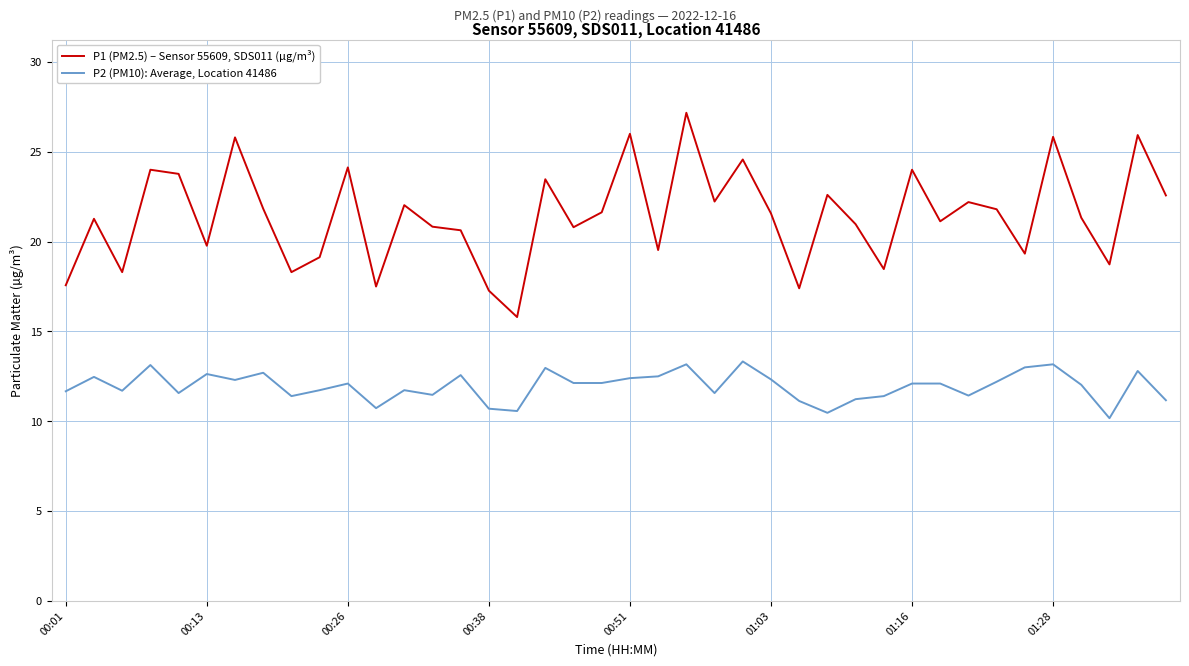

True or false: P2 (PM10): Average, Location 41486 and P1 (PM2.5) – Sensor 55609, SDS011 (µg/m³) intersect in this chart.

False